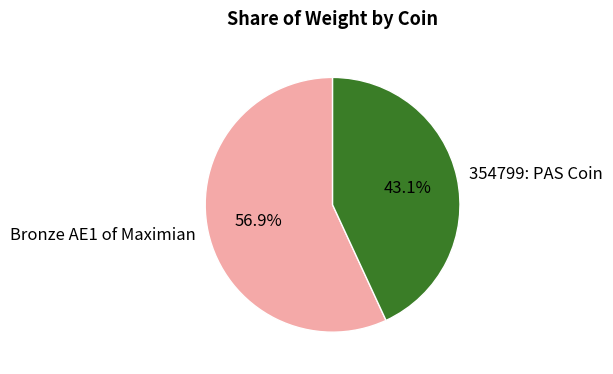

Is Bronze AE1 of Maximian the majority of the pie?

Yes